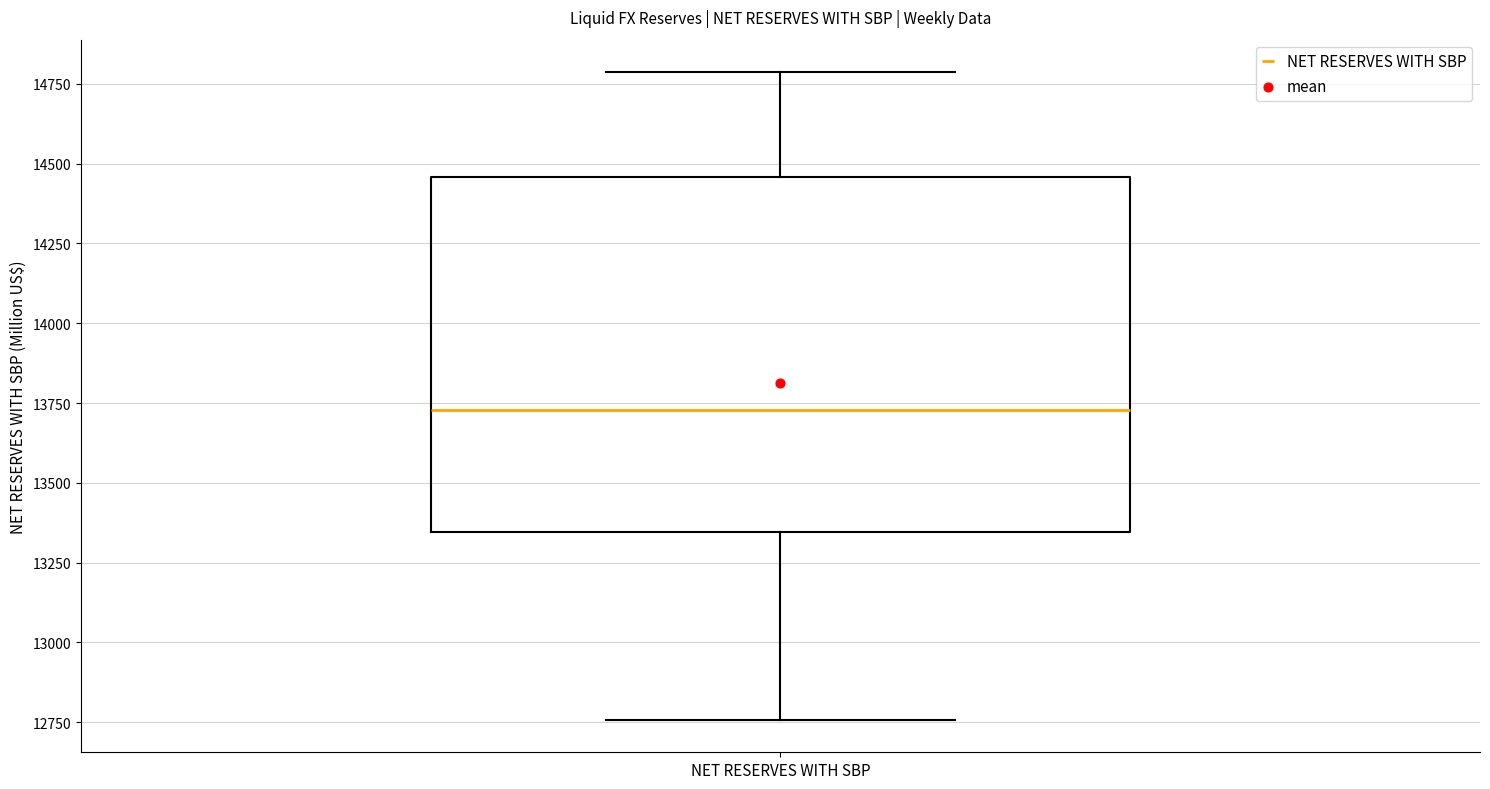

Transcribe this box plot: give where the median line is, the range the box spans, and where the two whiskers end, as read against the y-axis. The values are not printed on the chart, so give them approximately, as read against the axis.

median 13750, box 13350 to 14450, whiskers 12750 to 14800